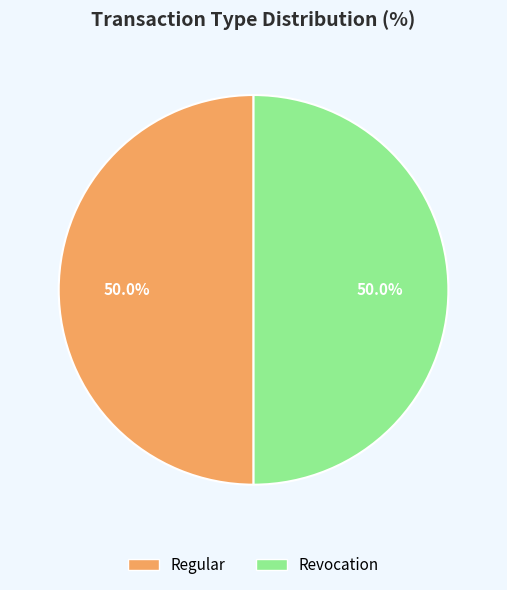

Is the sum of Regular and Revocation greater than half?

Yes